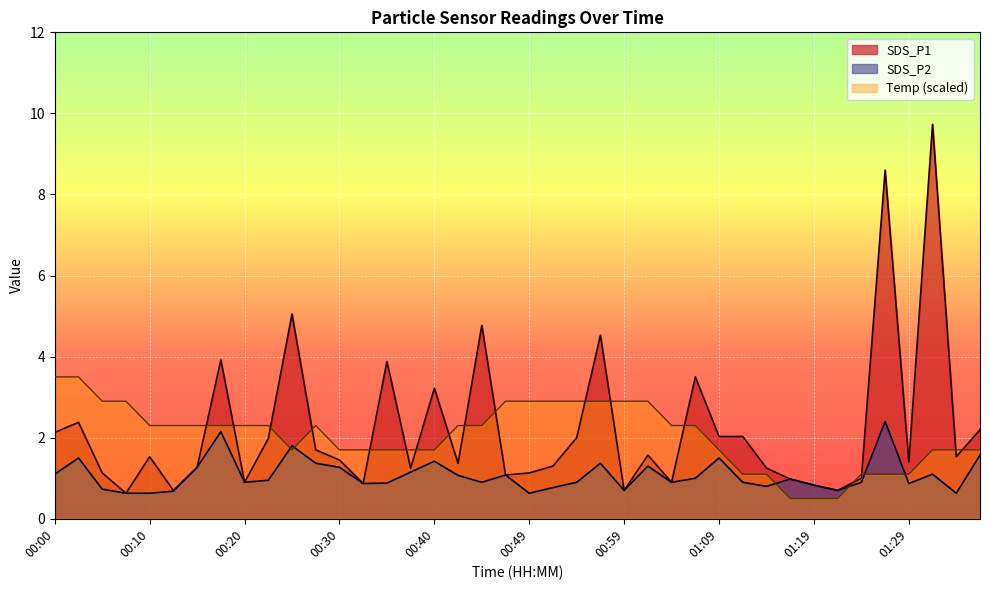

True or false: SDS_P1 and SDS_P2 cross at least once.

False